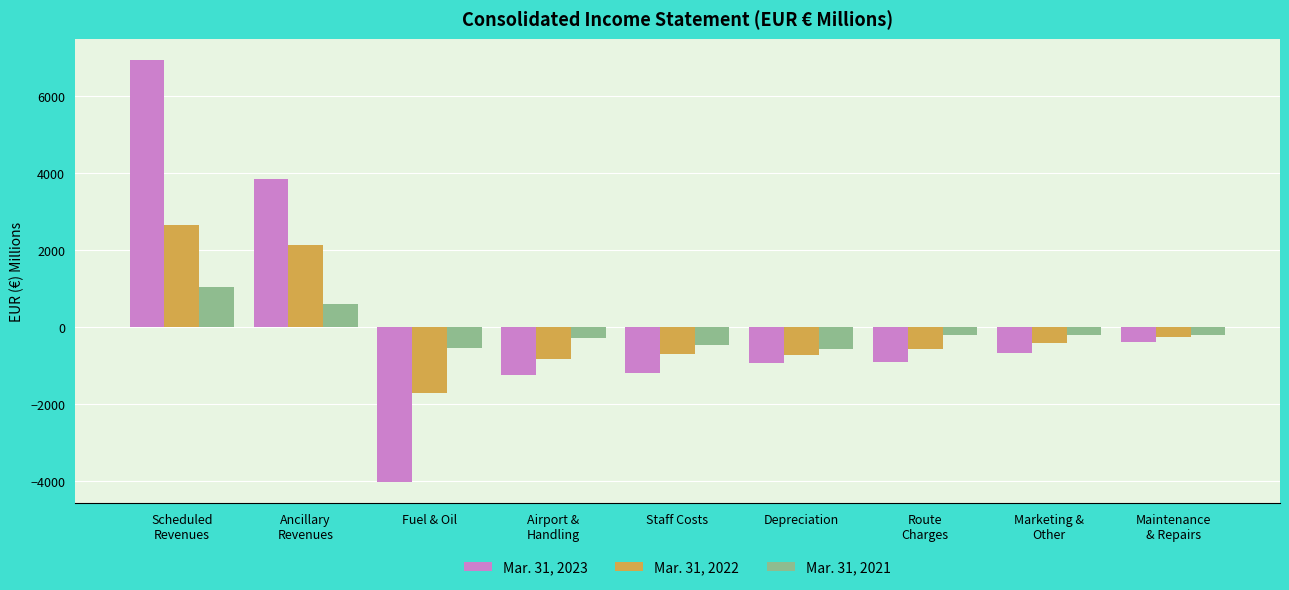

What is the spread (max minus min) of values at Ancillary
Revenues?

3245.1